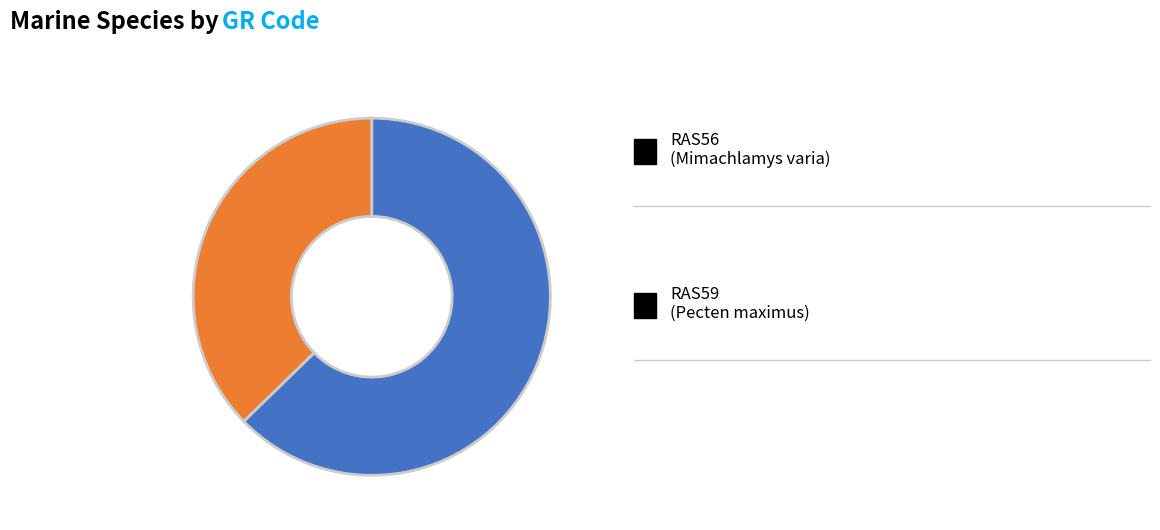

Rank the categories by value from highest to lowest.

RAS56, RAS59